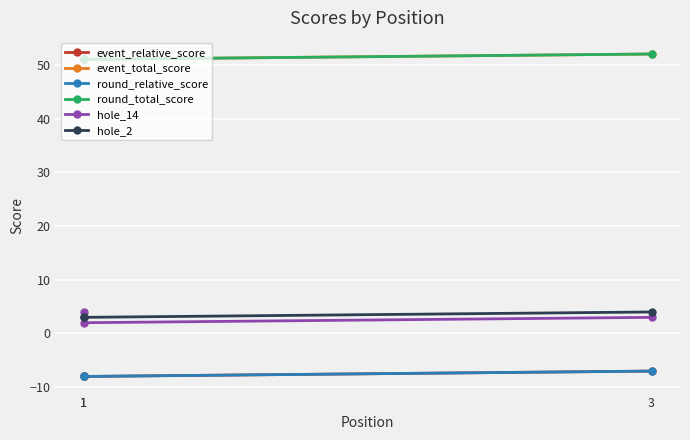

Reading left to right, what are all the values shown in this chart?

event_relative_score: 1=-8	1=-8	3=-7
event_total_score: 1=51	1=51	3=52
round_relative_score: 1=-8	1=-8	3=-7
round_total_score: 1=51	1=51	3=52
hole_14: 1=4	1=2	3=3
hole_2: 1=3	1=3	3=4